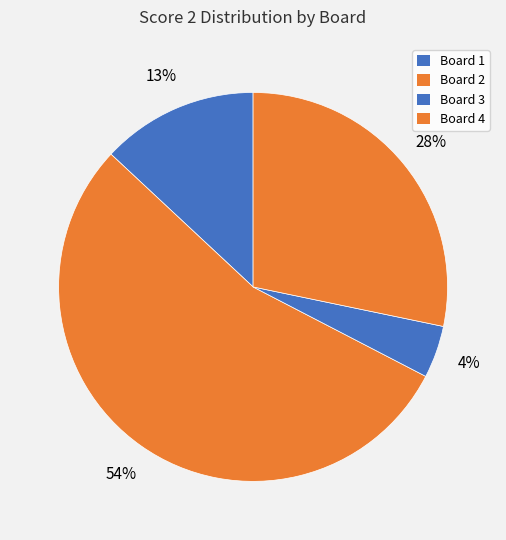

What is the largest slice in the pie chart?

Board 2